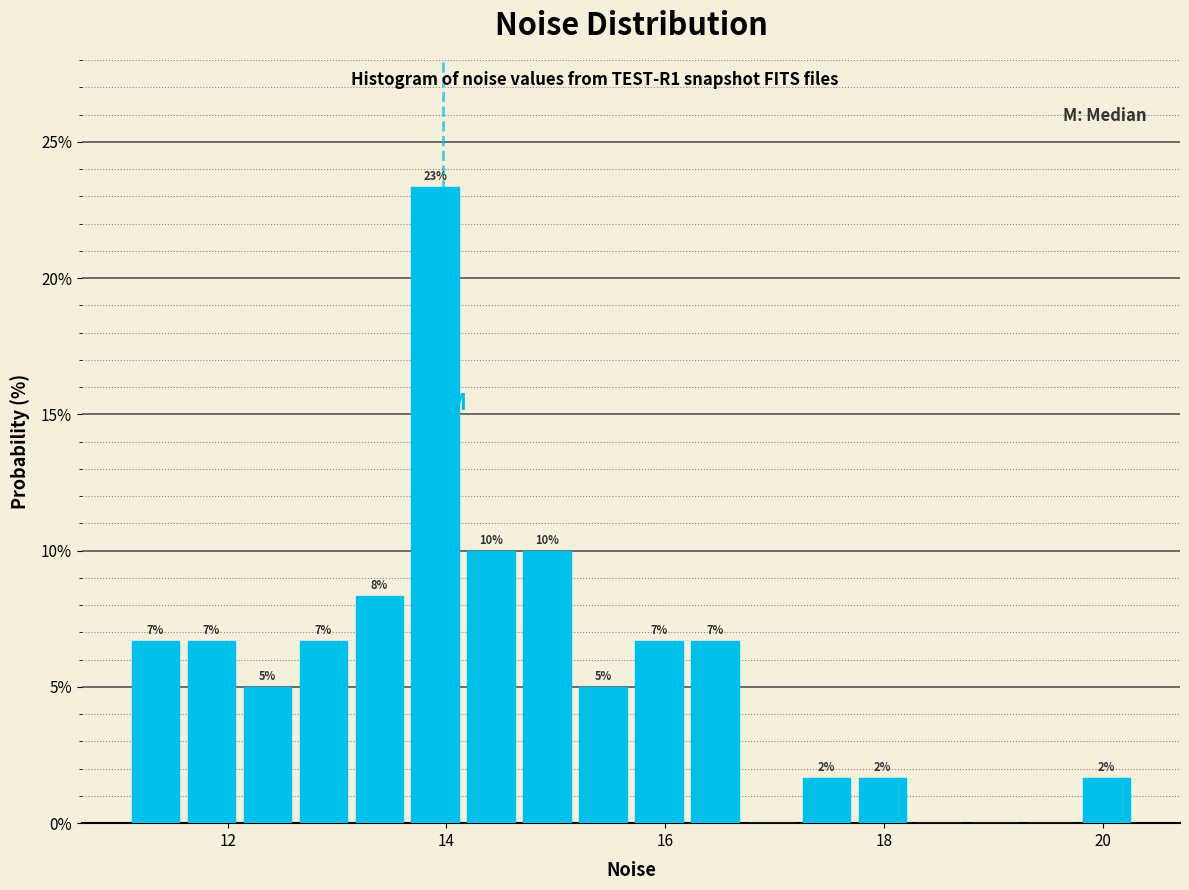

Read against the x-axis, roughly where is the centre of the tallest bar?

13.8